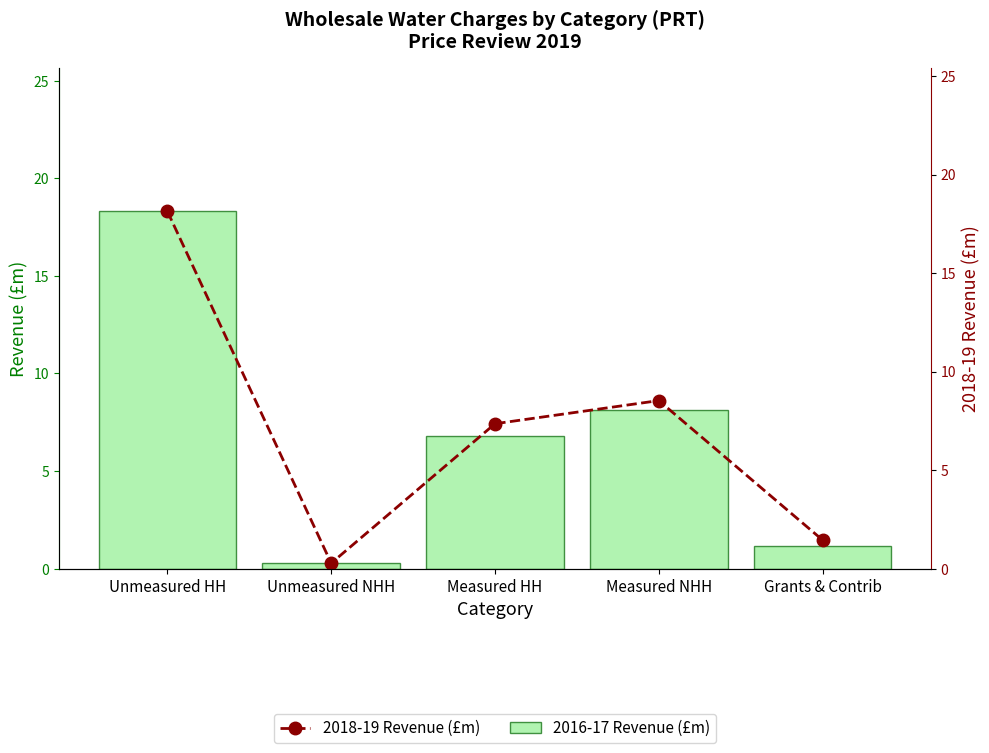

What is the total value across all series at Measured NHH?

16.7